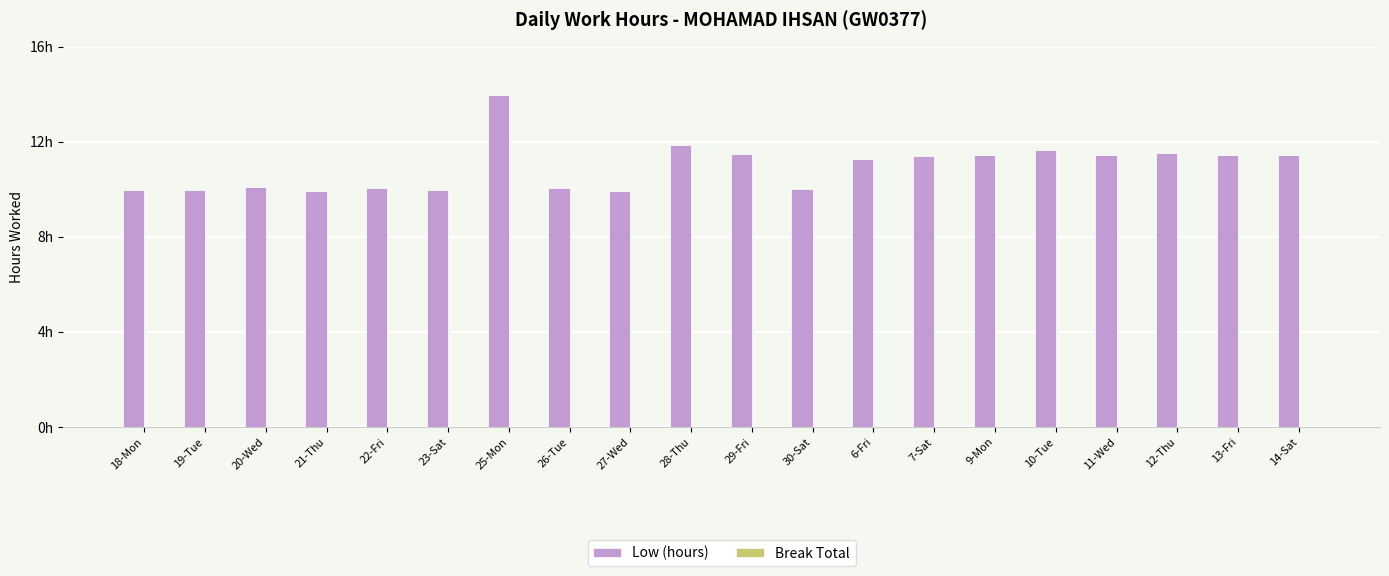

Does the chart contain any negative values?

No